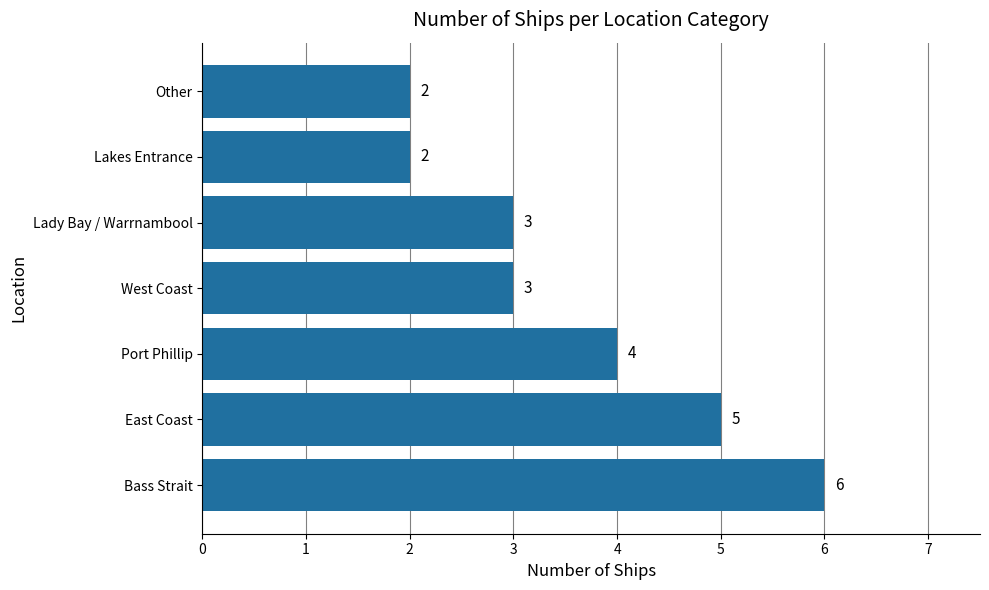

Where is the data nearest to the value 4?

Port Phillip